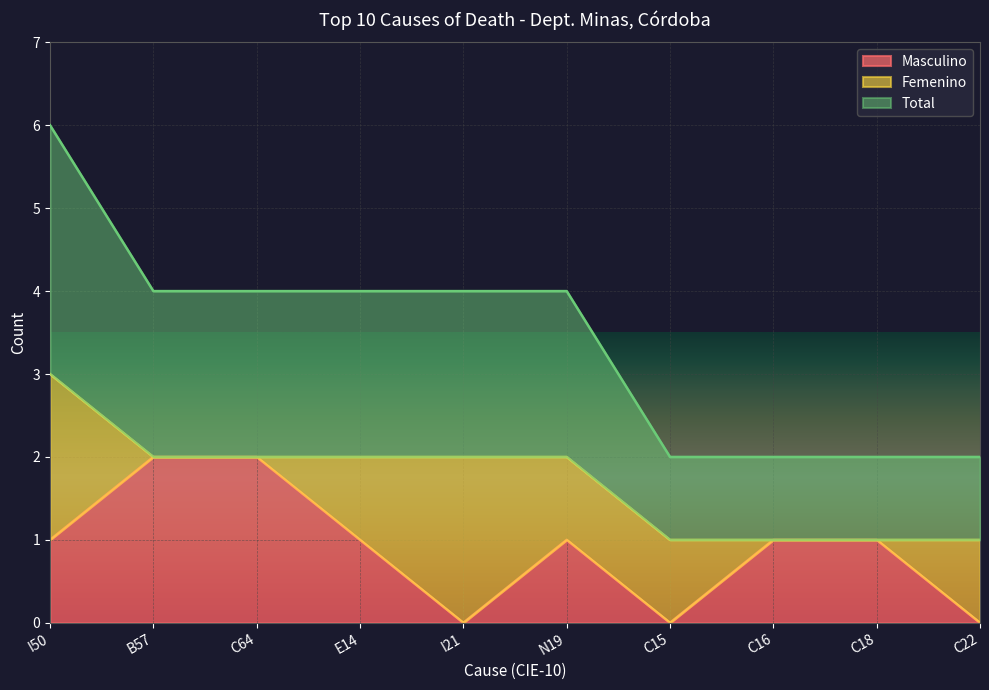

The value of Total at B57 is 2. True or false?

True